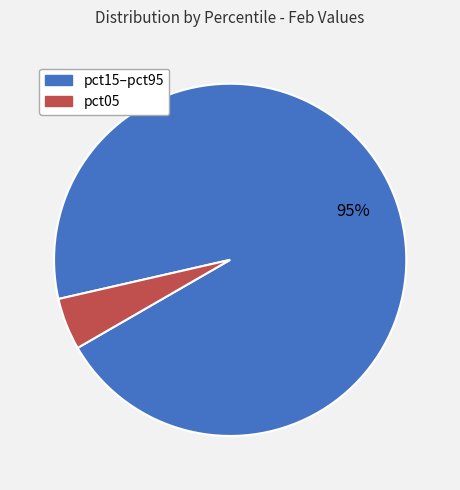

How many segments does this pie chart have?

2